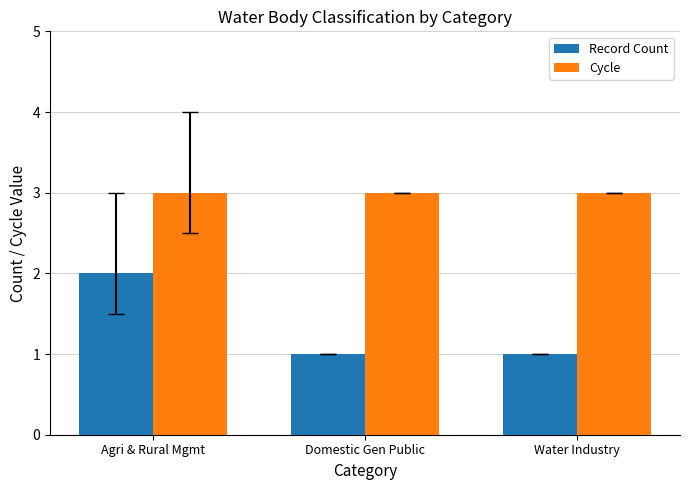

Reading left to right, transcribe all the data shown in this chart.

Record Count: Agri & Rural Mgmt=2	Domestic Gen Public=1	Water Industry=1
Cycle: Agri & Rural Mgmt=3	Domestic Gen Public=3	Water Industry=3